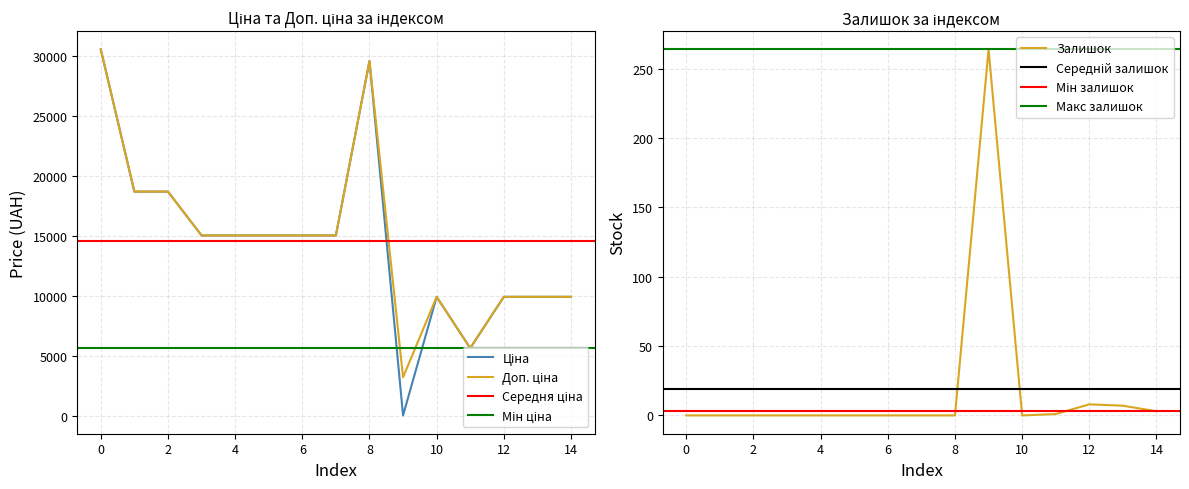

The Залишок series shows 0 at 0. True or false?

True